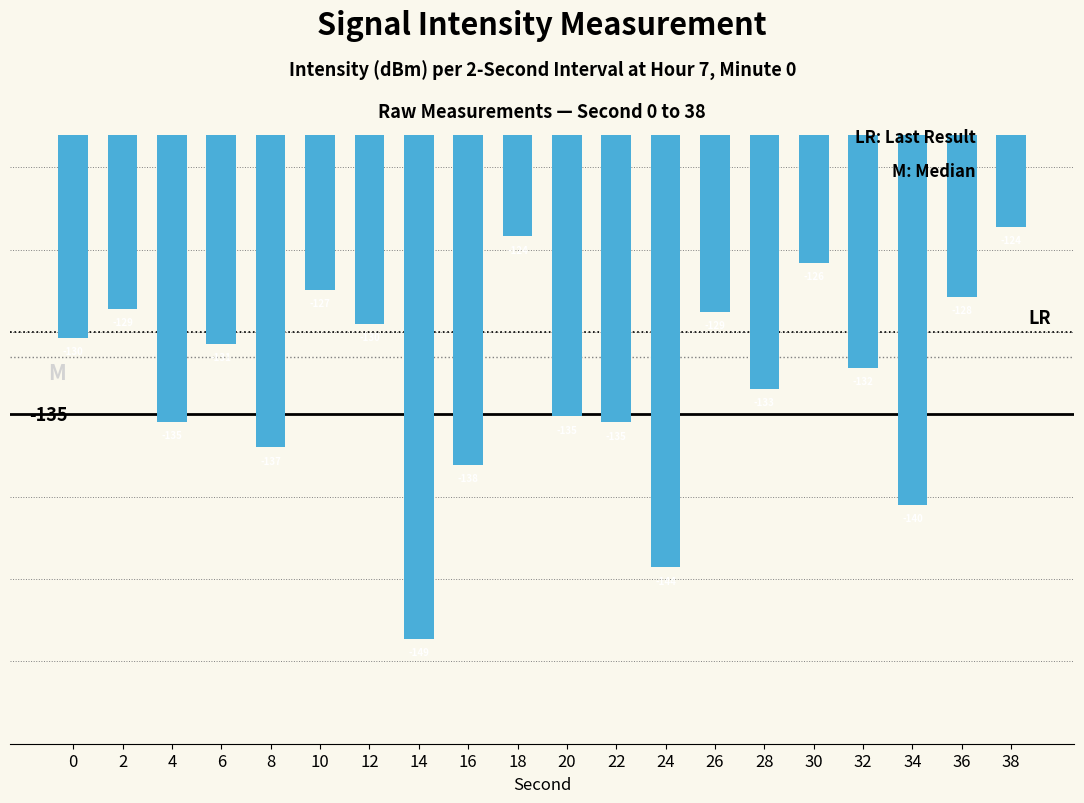

True or false: the data shows -203.3 at 14.

False